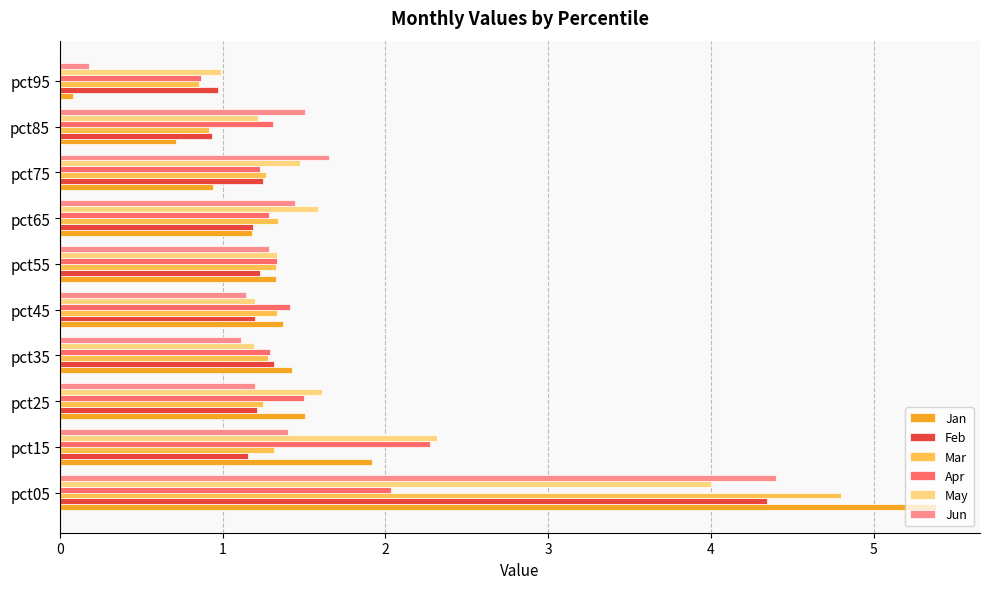

The value of Jan at pct85 is 0.7. True or false?

True